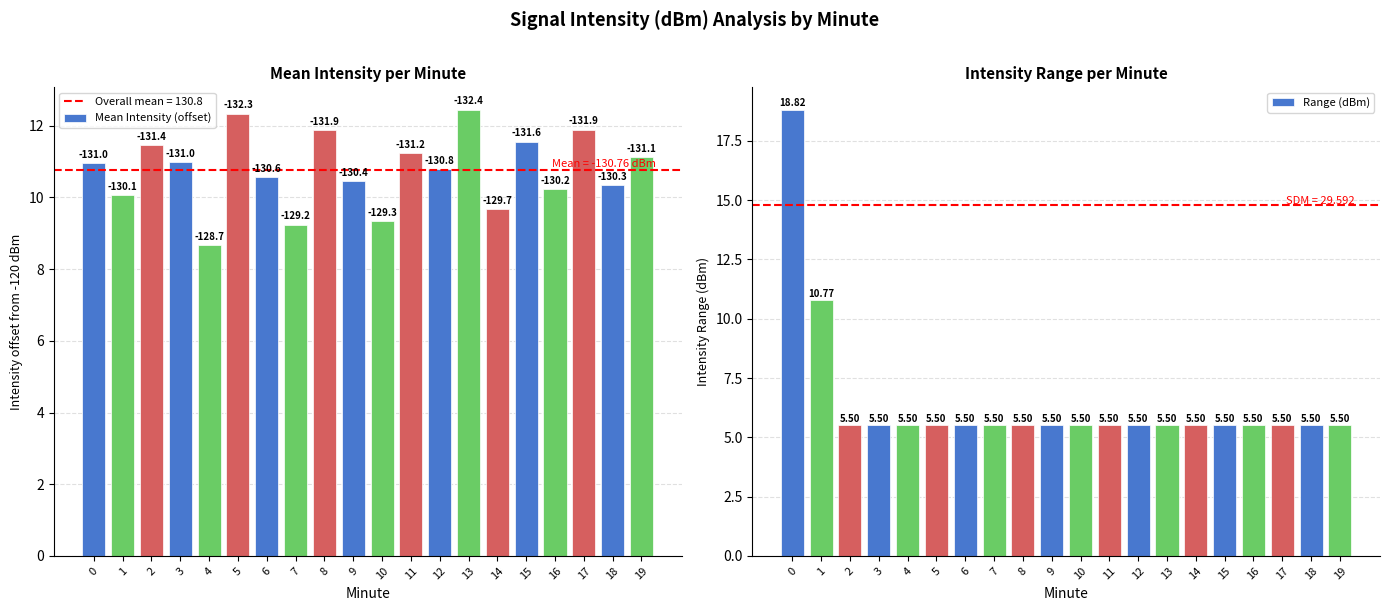

List the series in order of their overall mean, highest first.

Mean Intensity (offset), Range (dBm)